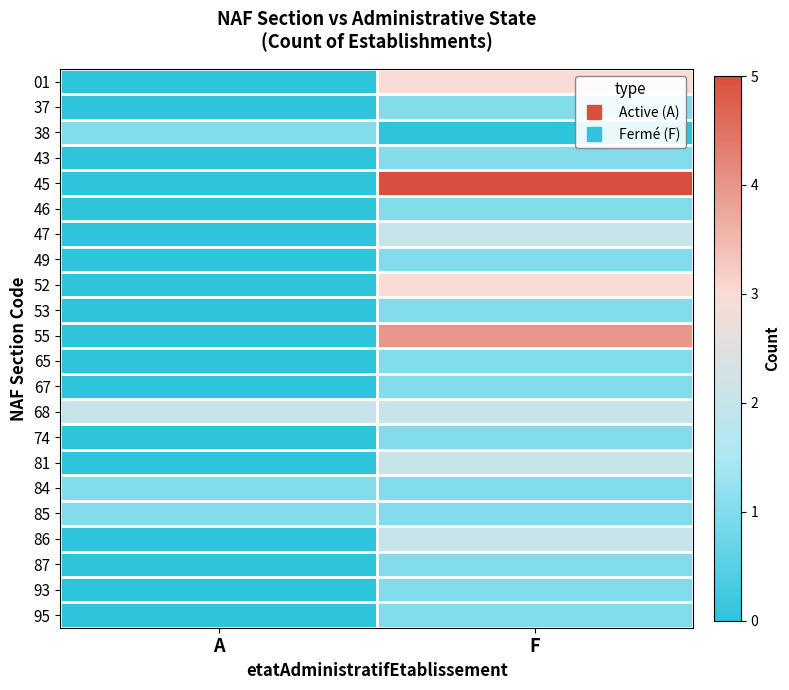

At how many categories does at least one series exceed 0?

2